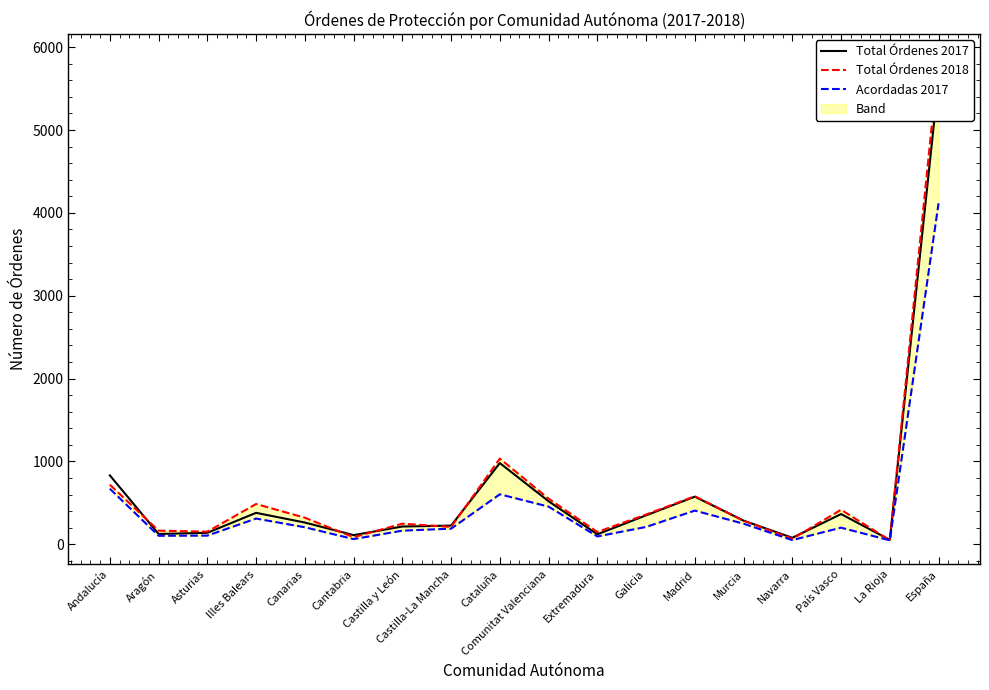

Is this an area chart (filled region under the line)?

No